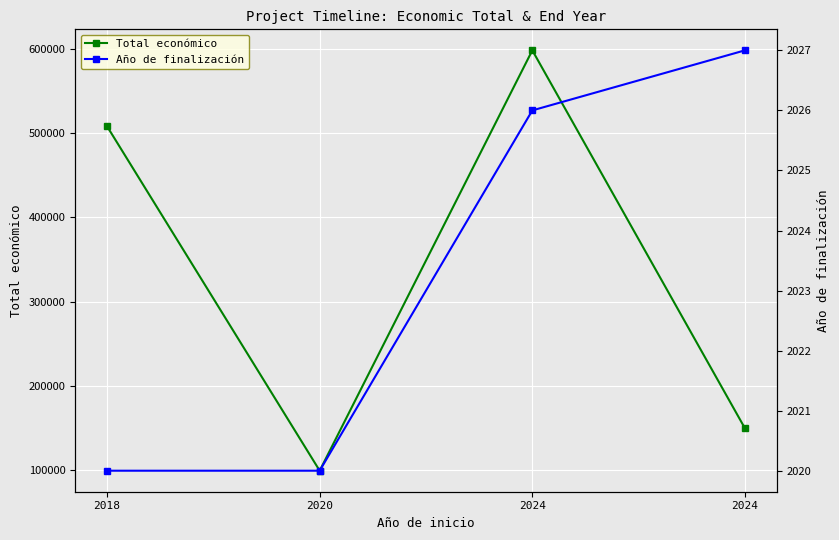

At how many categories does at least one series exceed 565098?

1